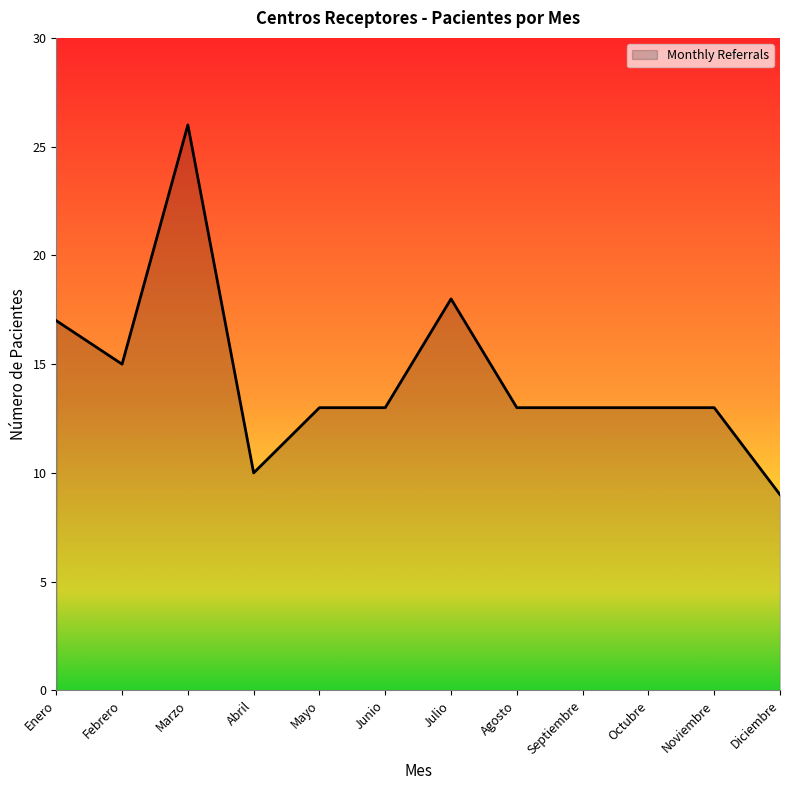

True or false: there are more than 1 points higher than both neighbors.

True